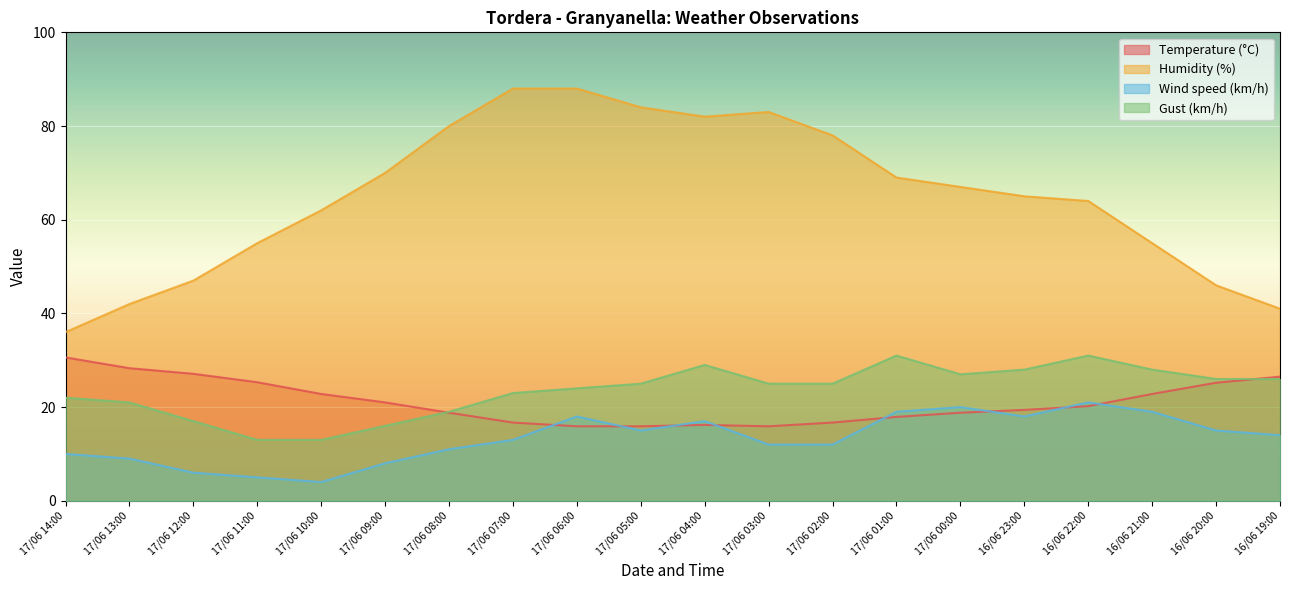

Read the Gust (km/h) value at 16/06 20:00.

26.0